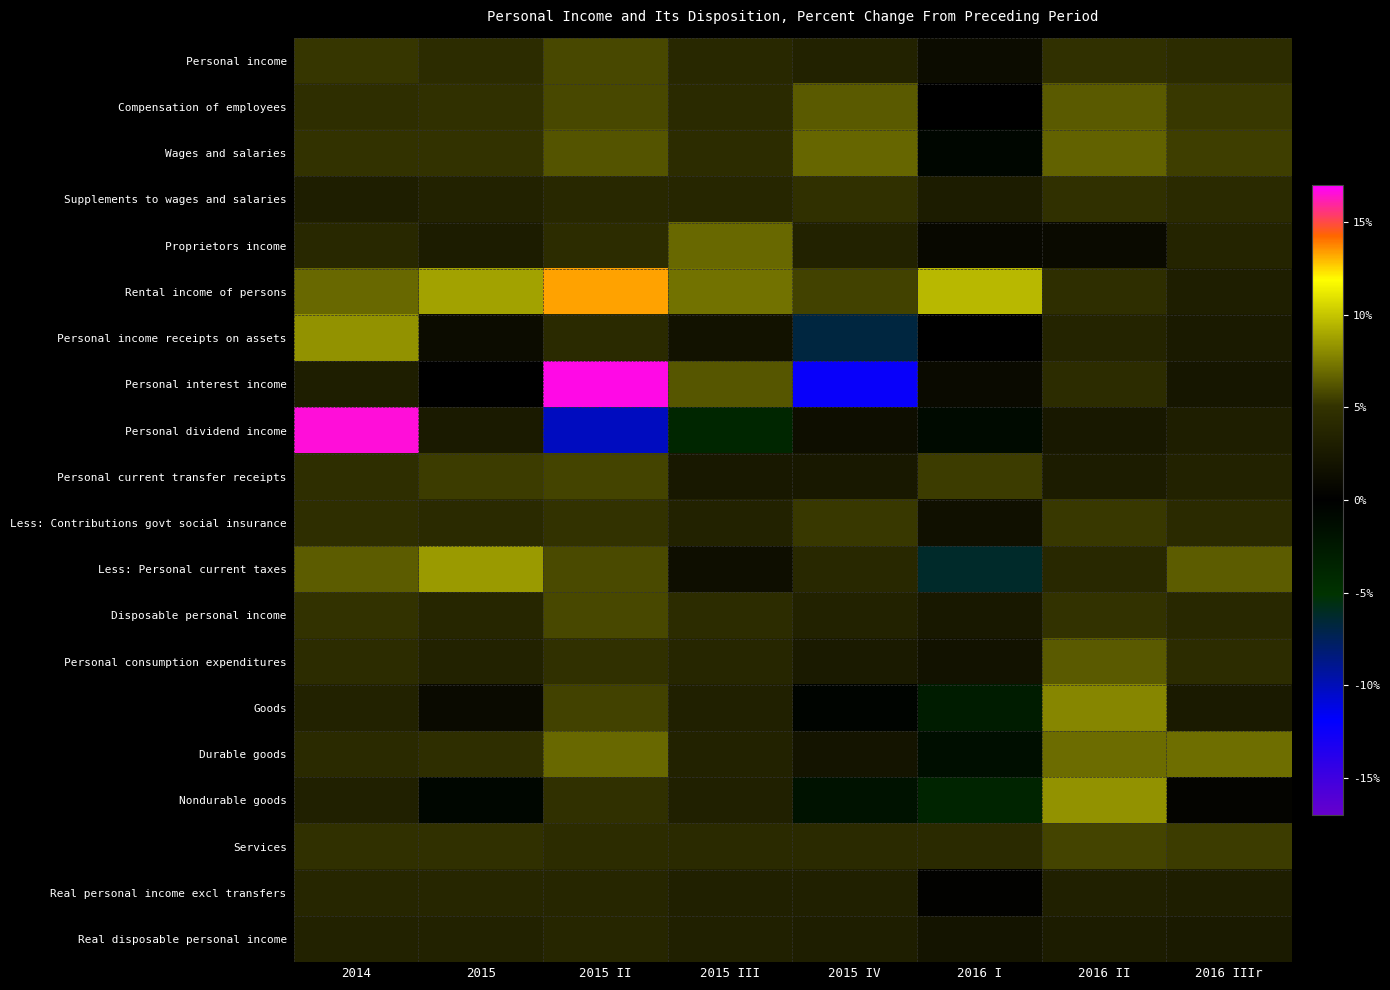

At how many categories does at least one series exceed 6?

8